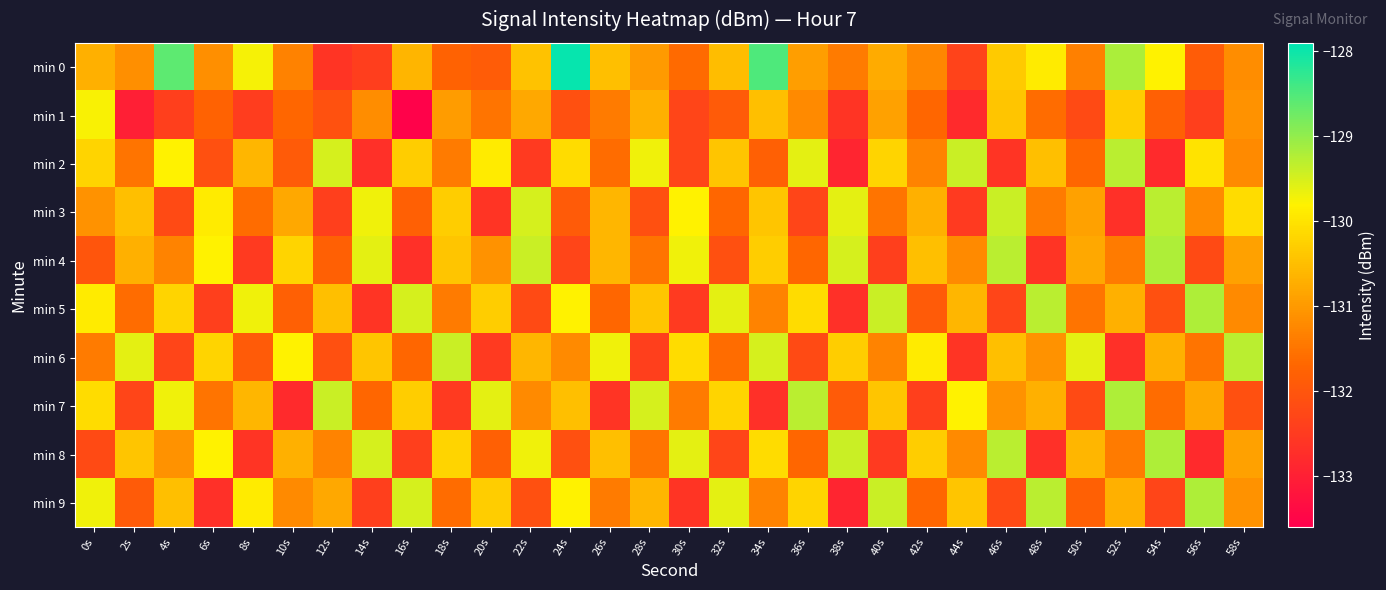

Which series has the largest total across all categories?

min 0